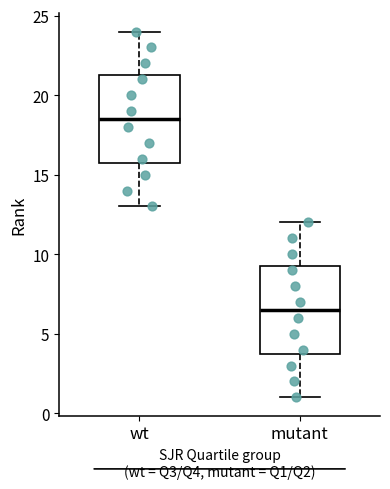

Which box has the highest median line?

wt